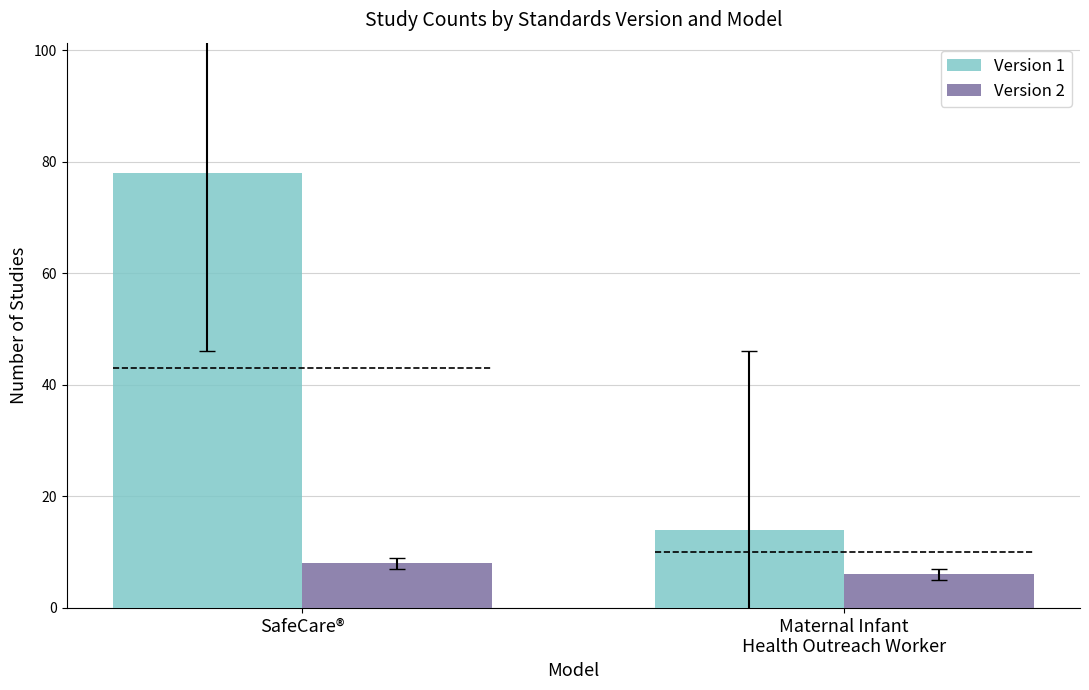

At how many categories does at least one series exceed 60?

1